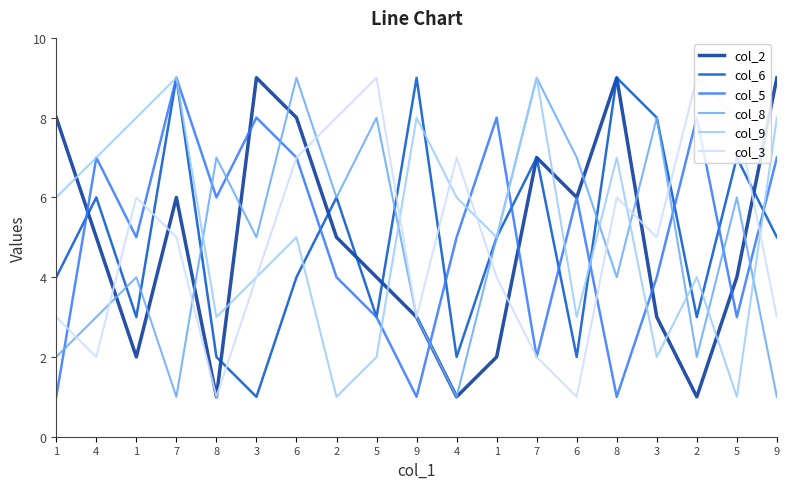

How many intersections are there between col_6 and col_5?

9